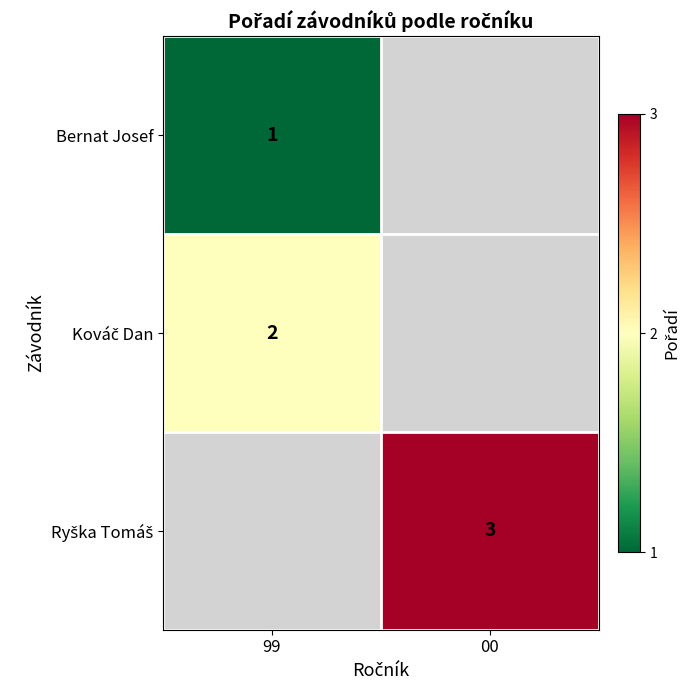

Which series has the largest range (max minus min)?

Bernat Josef